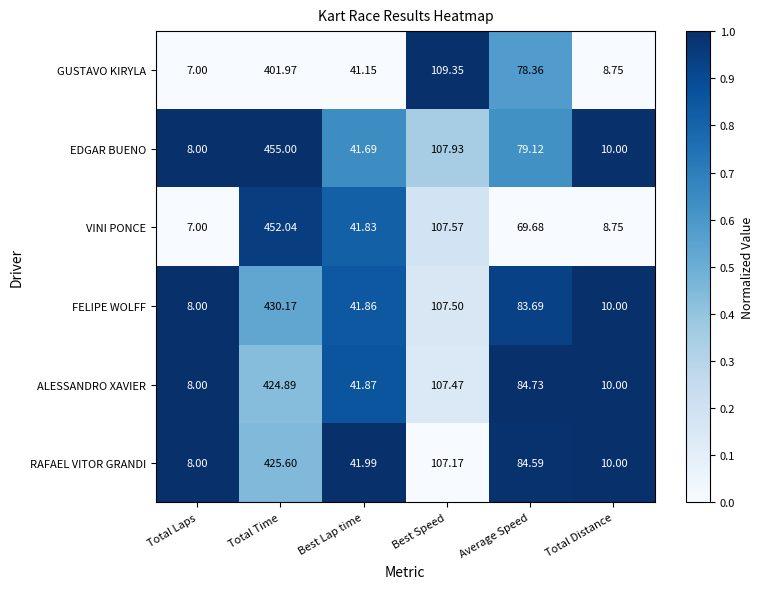

List the labels in order of GUSTAVO KIRYLA value, largest first.

Total Time, Best Speed, Average Speed, Best Lap time, Total Distance, Total Laps